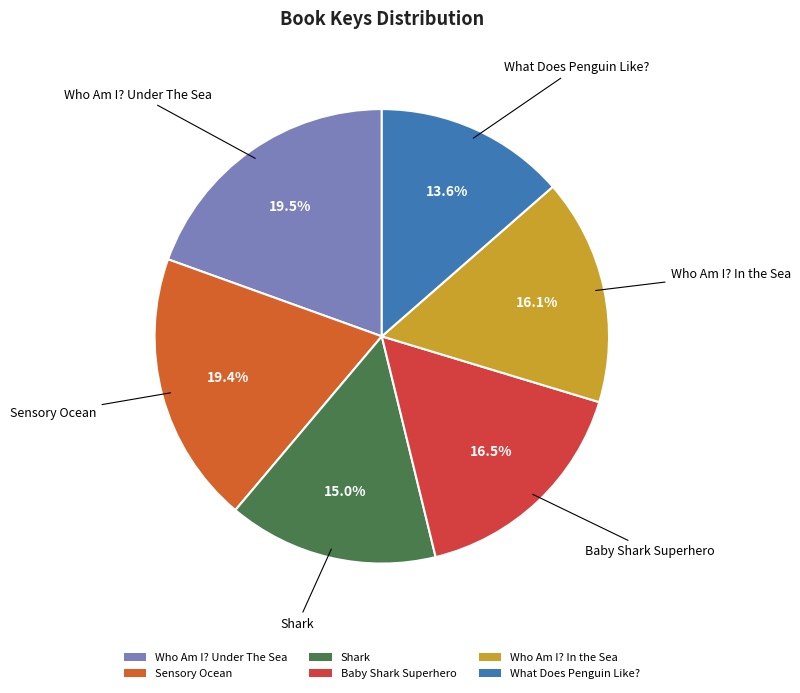

To the nearest percent, what is the combined percentage of Shark and Sensory Ocean?

34%